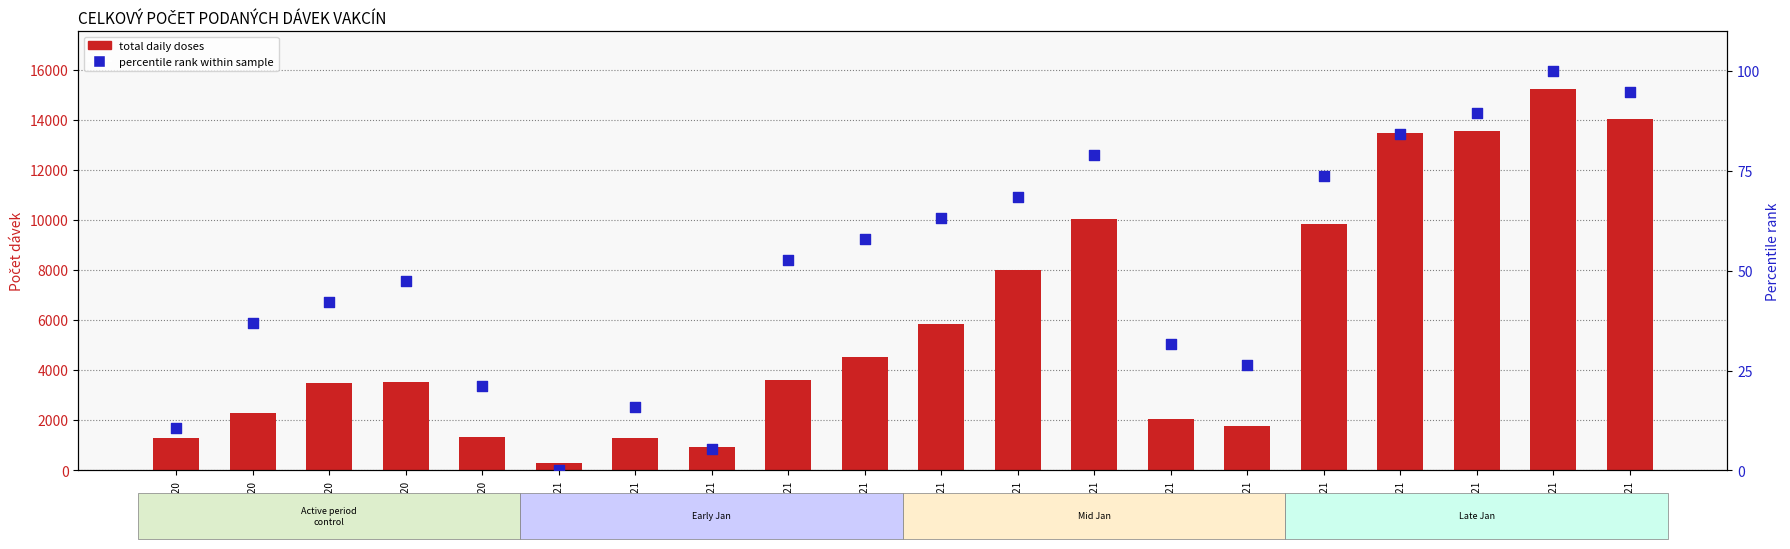

At how many categories does at least one series exceed 11340?

4